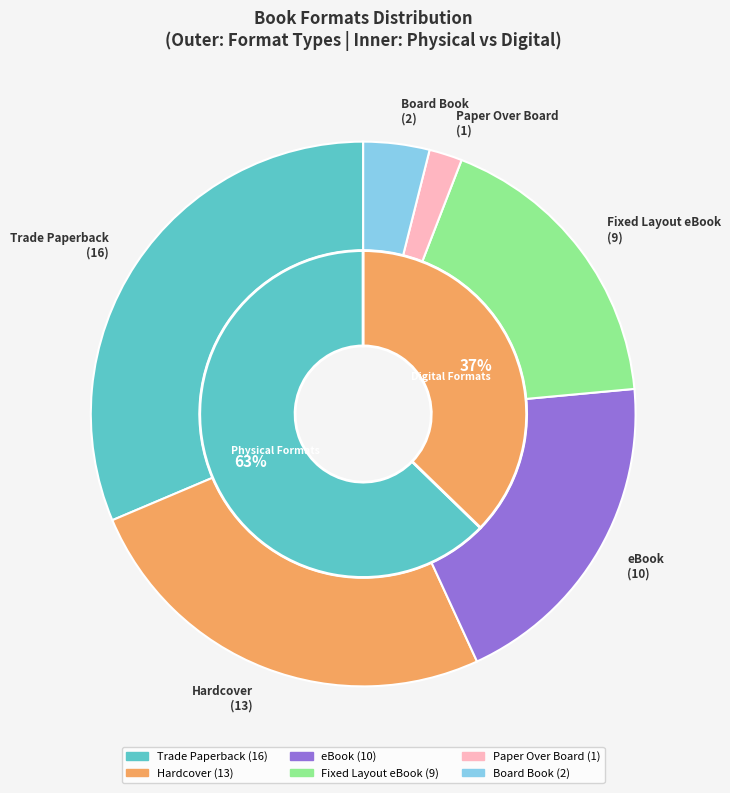

Between Trade Paperback and Paper Over Board, which is larger?

Trade Paperback